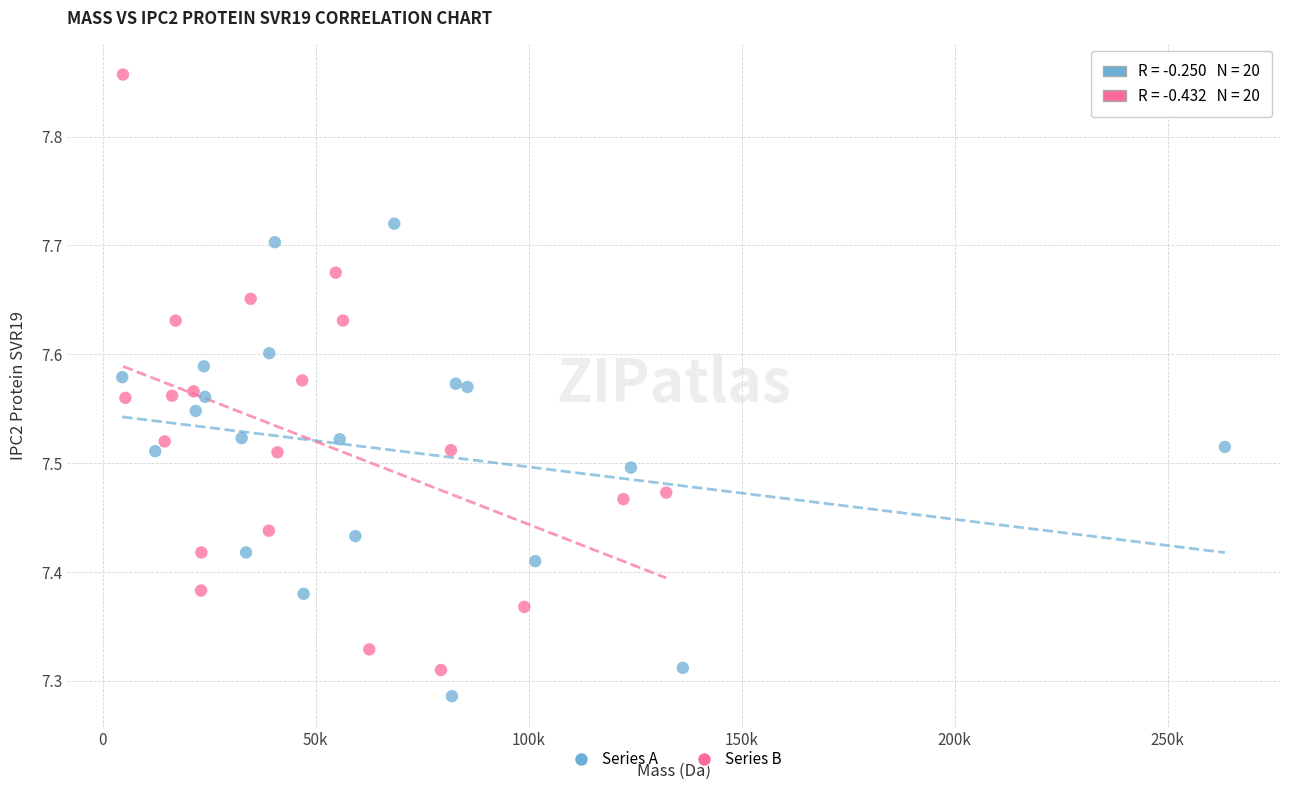

What are all the series names shown in the legend?

Series A, Series B